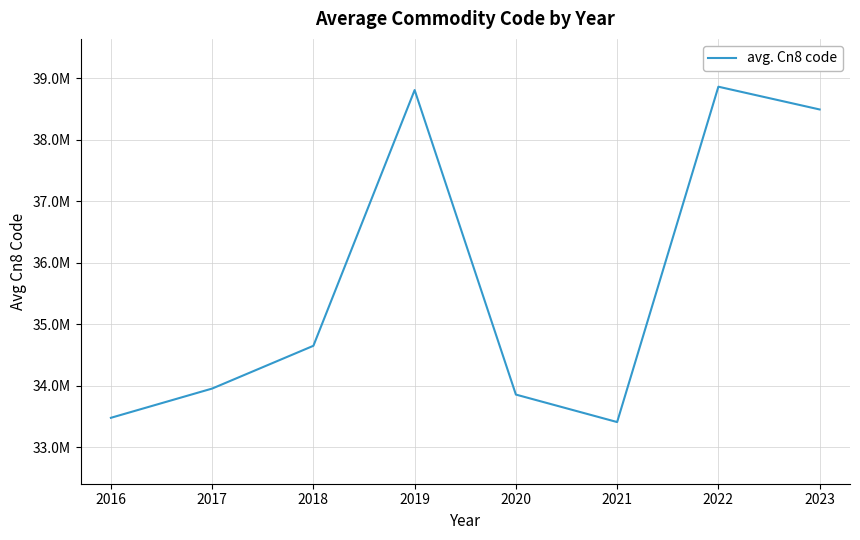

List the labels in order of value, smallest first.

2021, 2016, 2020, 2017, 2018, 2023, 2019, 2022